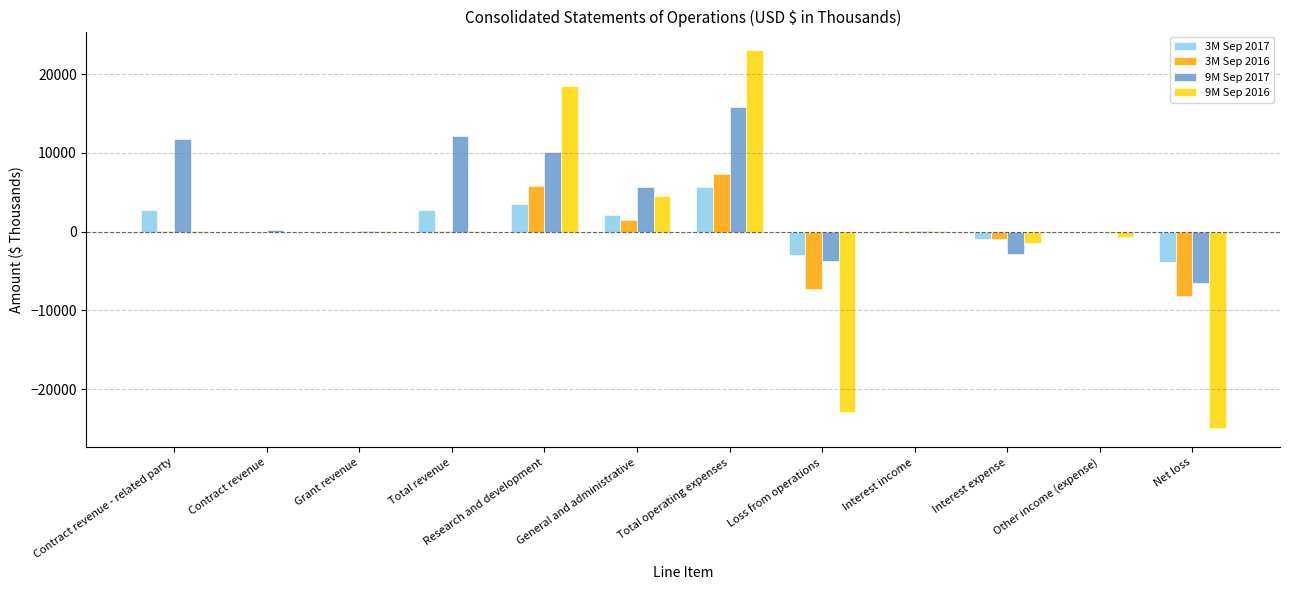

What is the total value across all series at Interest income?

200